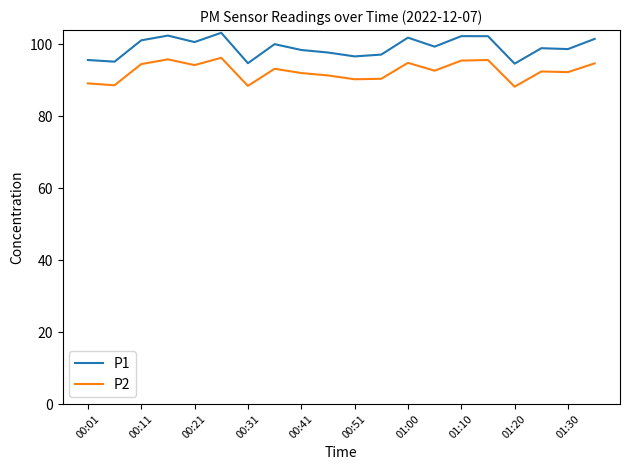

Rank the series by their maximum value, from highest to lowest.

P1, P2